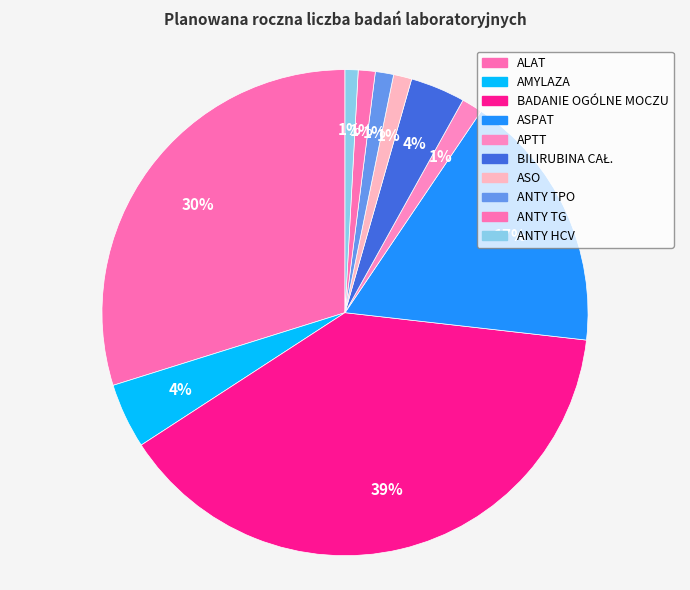

To the nearest percent, what portion does AMYLAZA represent?

4%